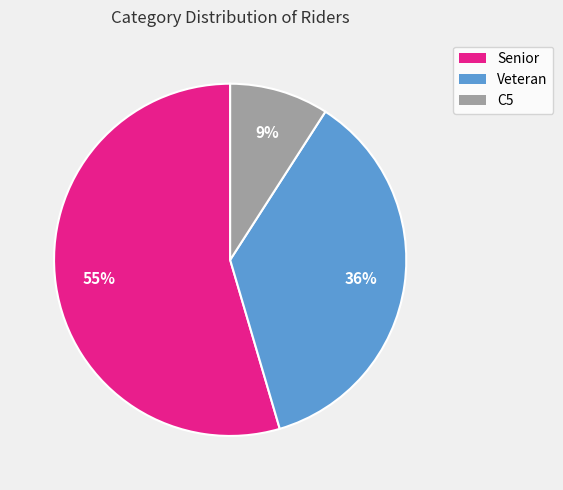

Combined, do Senior and Veteran account for over 50%?

Yes